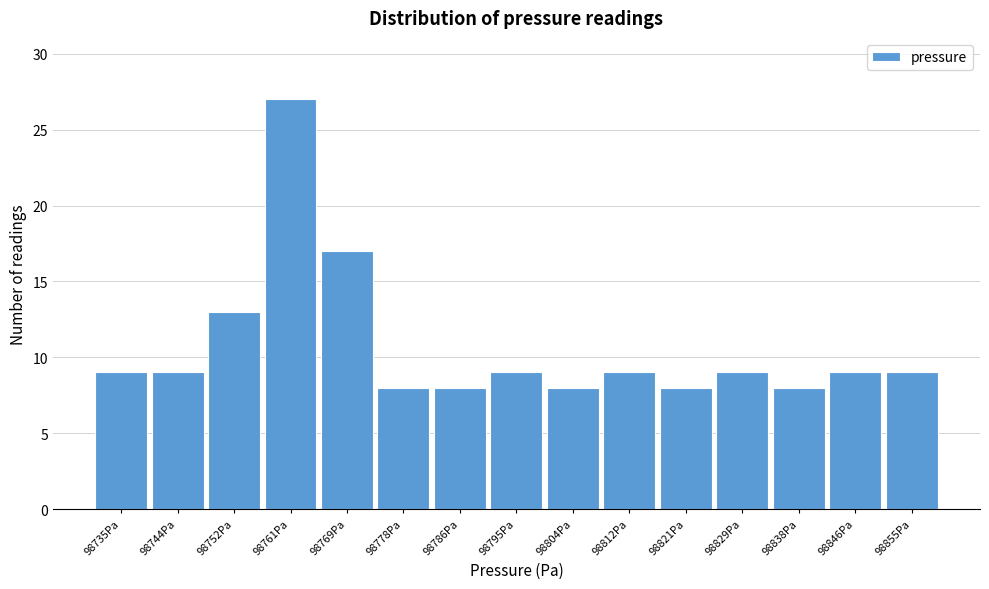

Reading left to right, list every bar in this chart as the range it spans on the x-axis followed by its height. Neither the bar edges nor the heights are printed on the chart, so give them approximately, as read against the axes.

98731 to 98740: 9
98740 to 98748: 9
98748 to 98757: 13
98757 to 98765: 27
98765 to 98774: 17
98774 to 98782: 8
98782 to 98791: 8
98791 to 98799: 9
98799 to 98808: 8
98808 to 98816: 9
98816 to 98825: 8
98825 to 98833: 9
98833 to 98842: 8
98842 to 98850: 9
98850 to 98859: 9